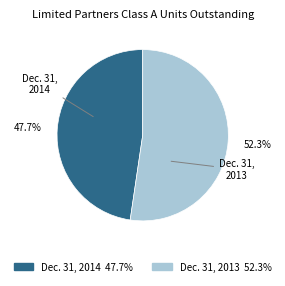

Combined, do Dec. 31, 2013 and Dec. 31, 2014 account for over 50%?

Yes